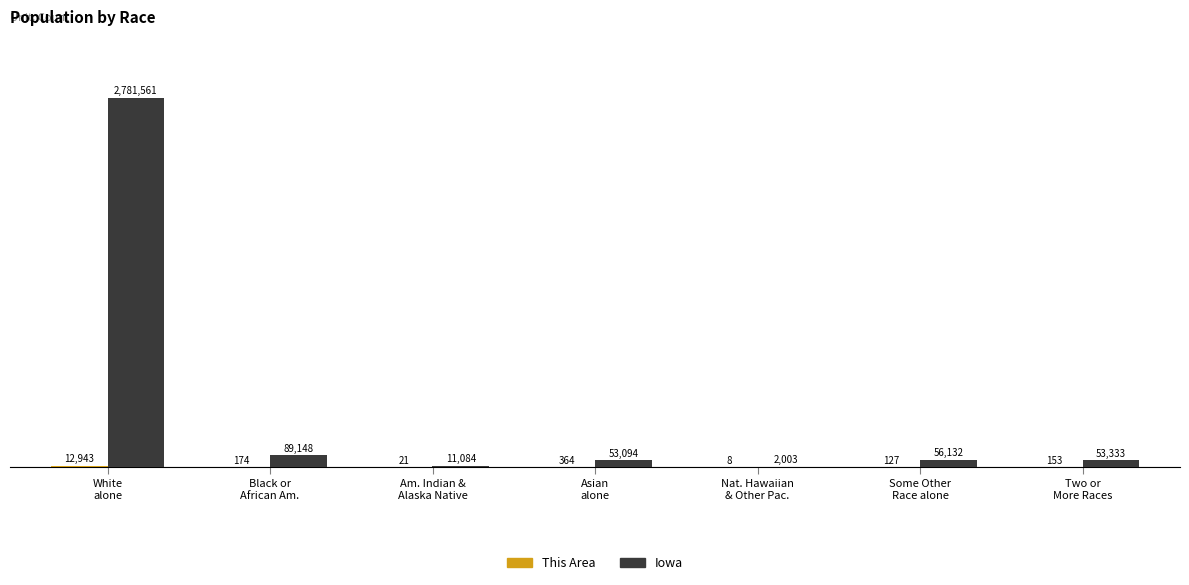

The value of Iowa at White
alone is 1004517. True or false?

False